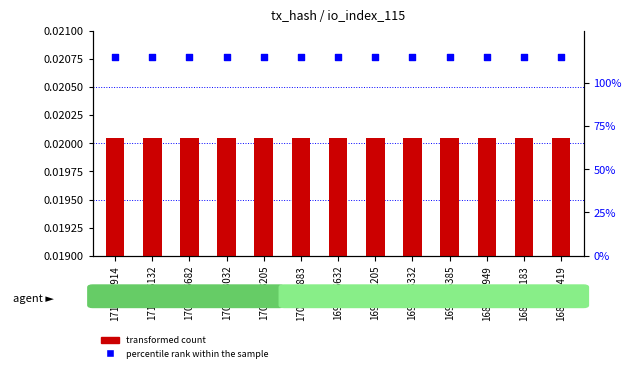

At how many categories does at least one series exceed 74?

13